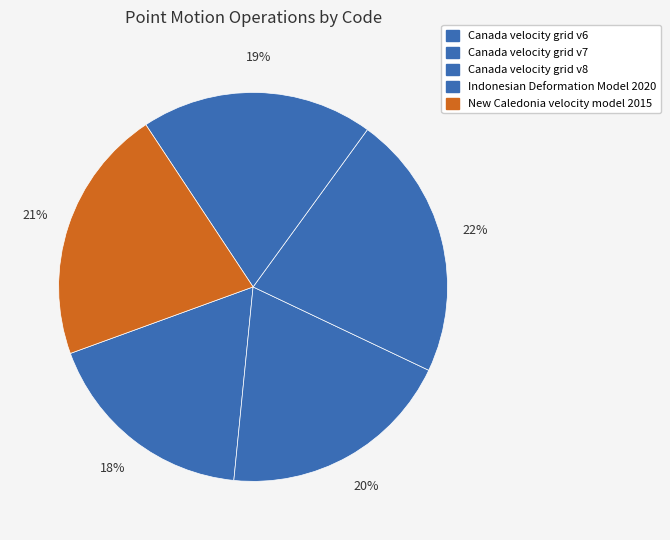

Count the number of slices in the pie.

5